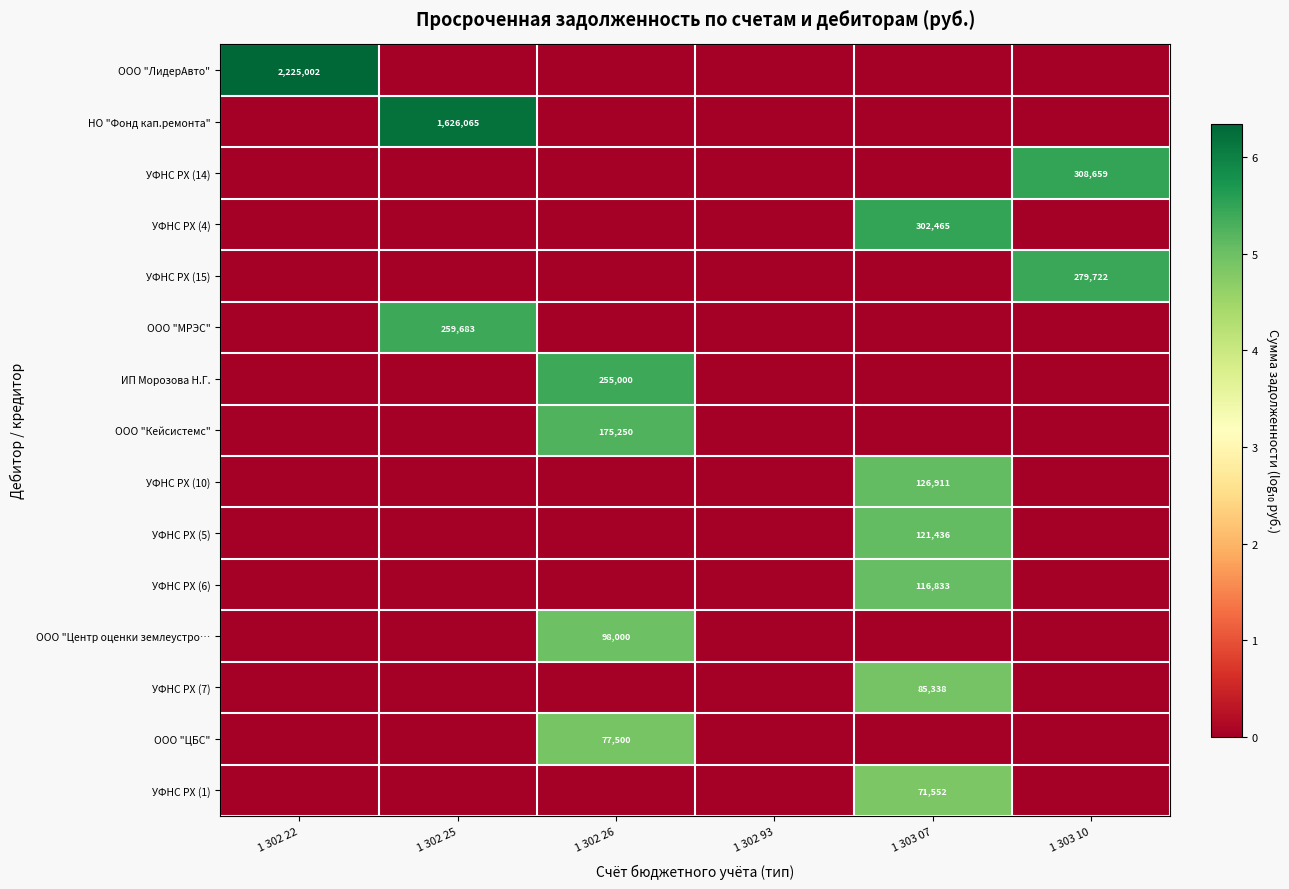

The ИП Морозова Н.Г. series shows 255000 at 1 302 26. True or false?

True